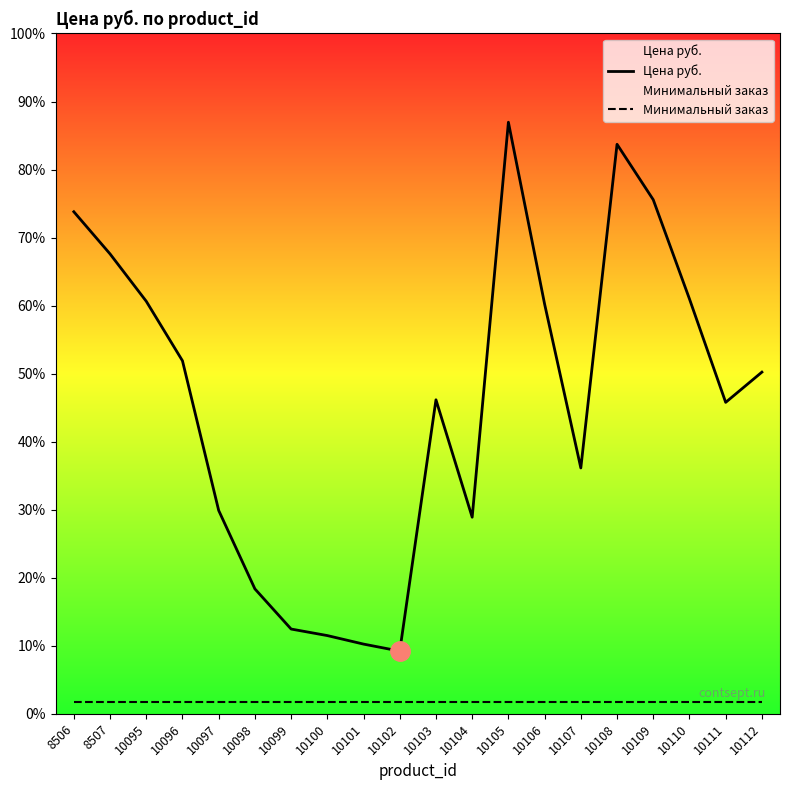

At 10108, list the series in order from smallest to largest.

Минимальный заказ, Цена руб.